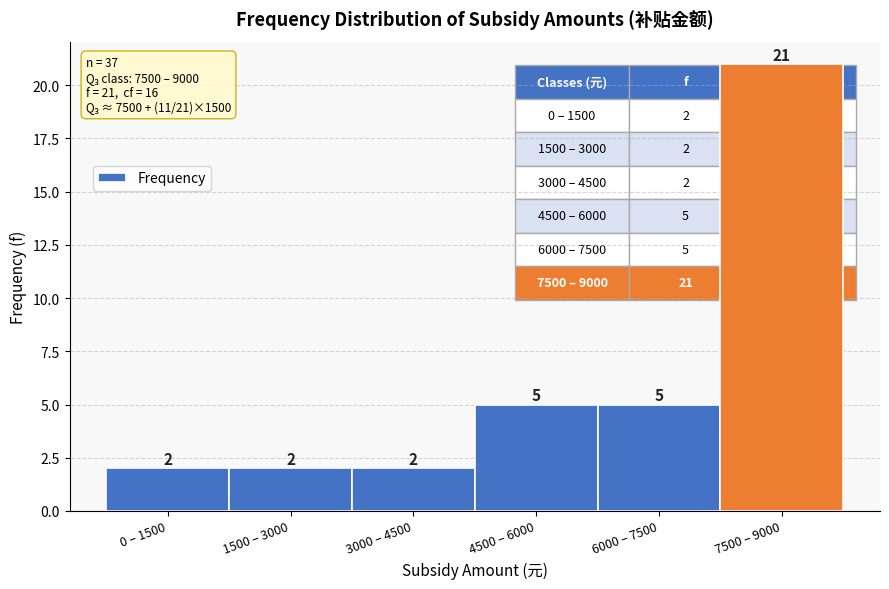

Reading right to left, list all the values displayed in this chart.

7500 – 9000=21	6000 – 7500=5	4500 – 6000=5	3000 – 4500=2	1500 – 3000=2	0 – 1500=2